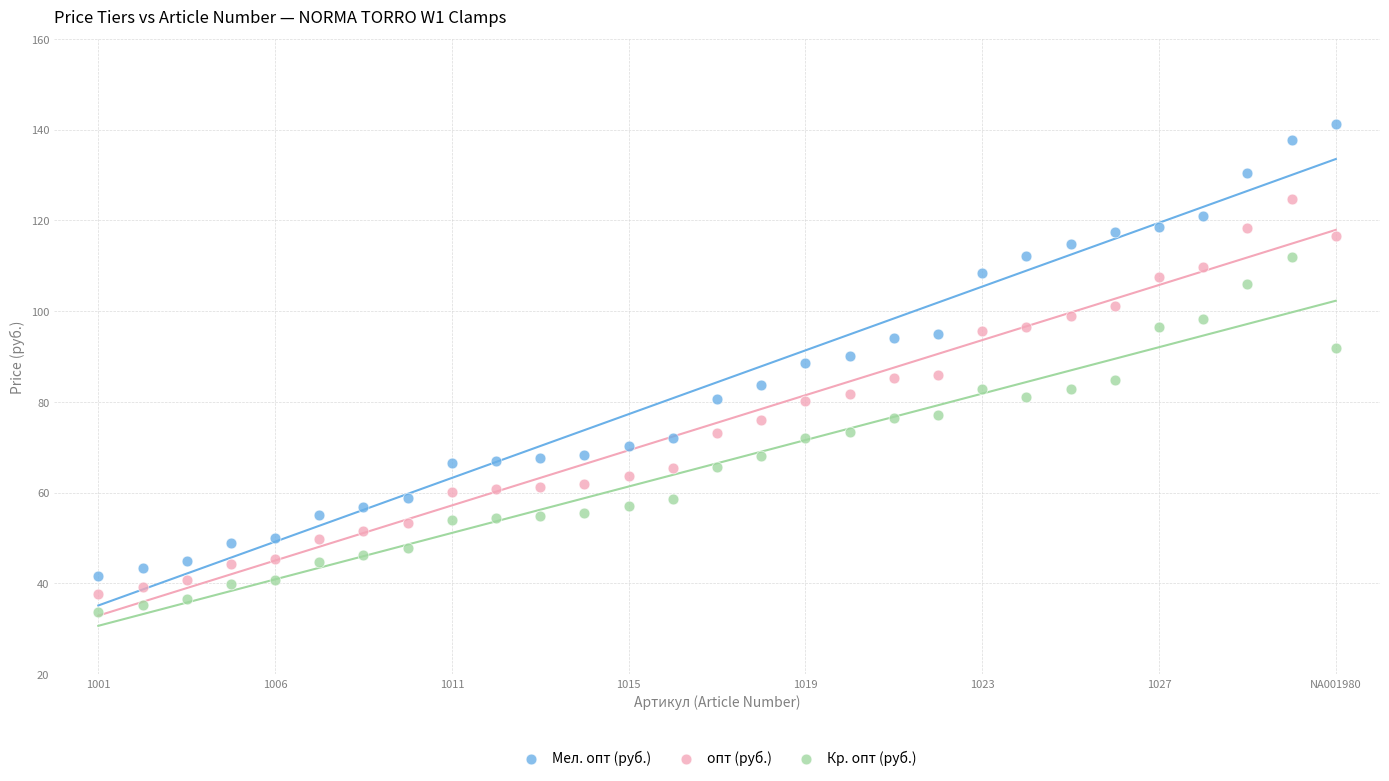

Which series reaches the maximum Y coordinate?

Мел. опт (руб.)